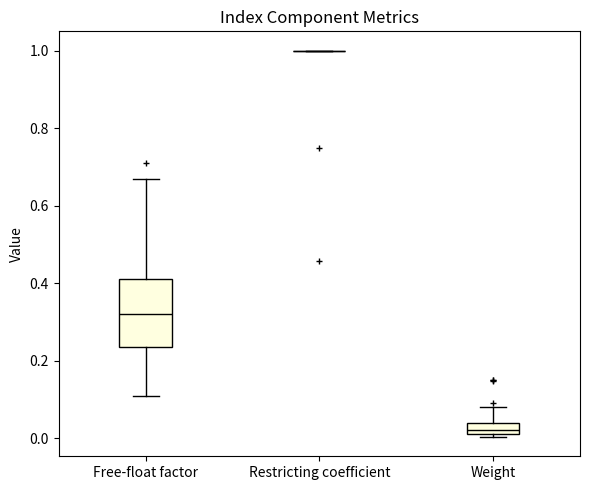

Where does the upper whisker of the box for Weight end on the y-axis? The values are not printed on the chart, so give them approximately, as read against the axis.

0.08